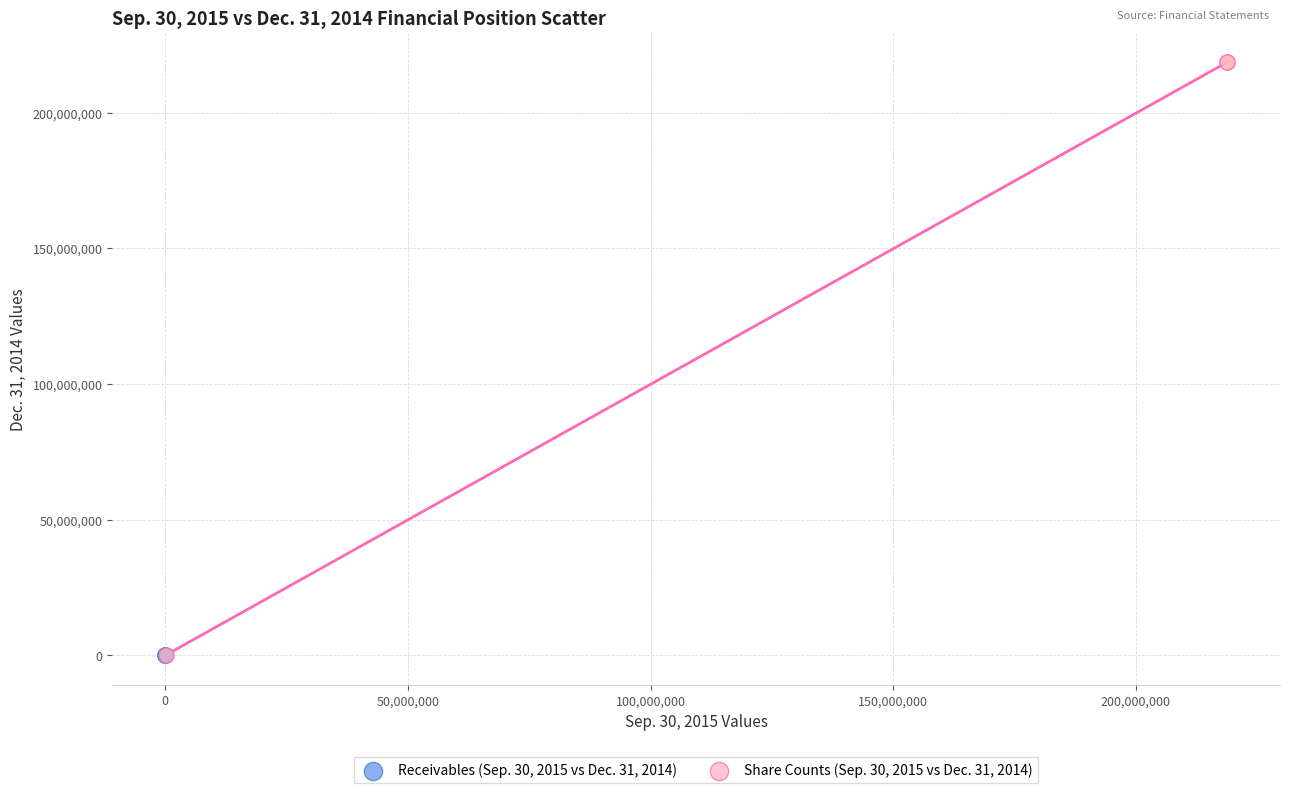

Which series has the largest Y range (max minus min)?

Share Counts (Sep. 30, 2015 vs Dec. 31, 2014)